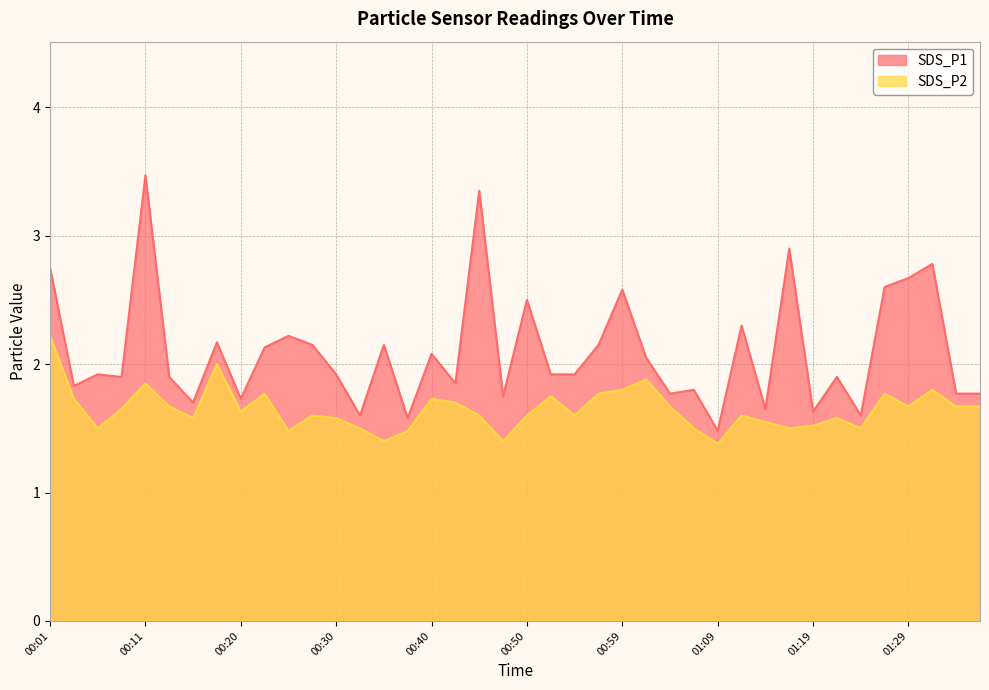

At which category is the sum across all series the highest?

00:11